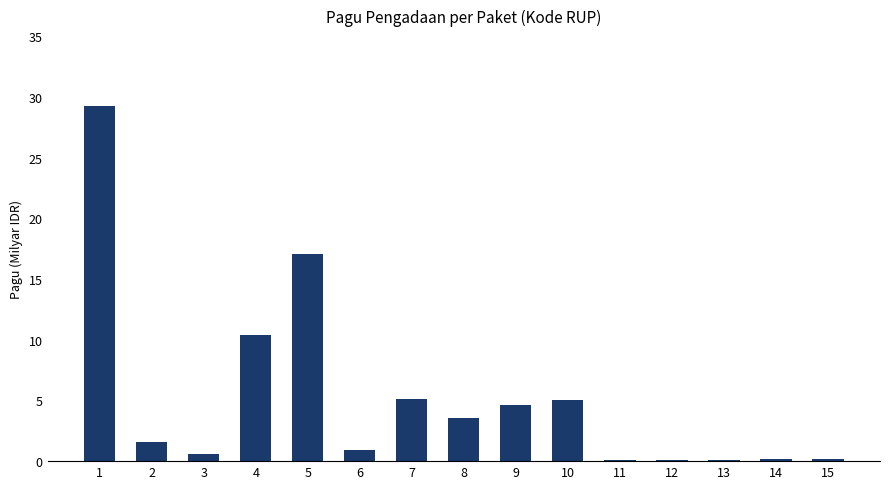

Where does the data first go above 1539215700?

1